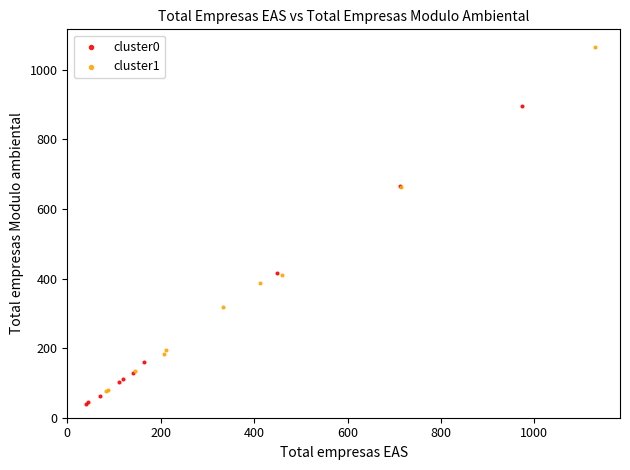

Which series contains the lowest Y value?

cluster0